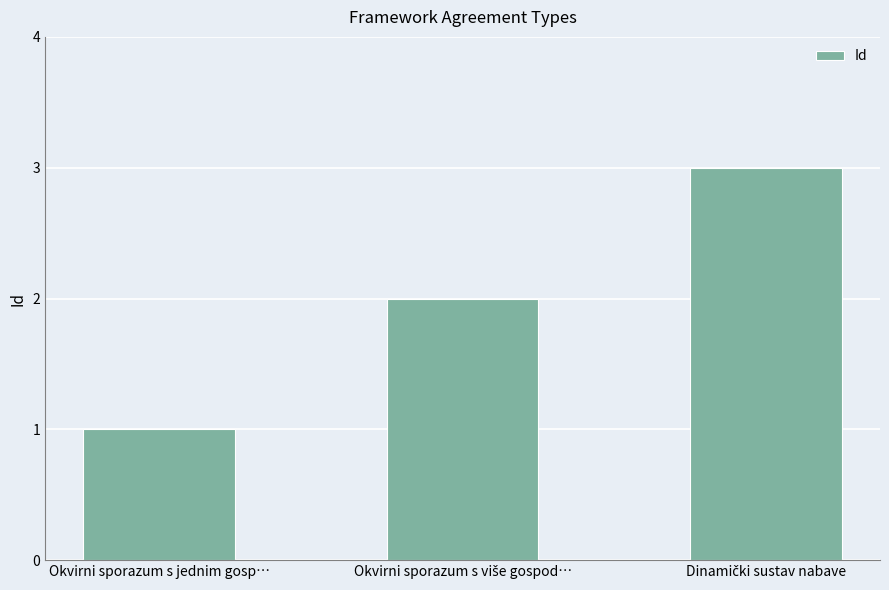

Count the number of categories in the chart.

3